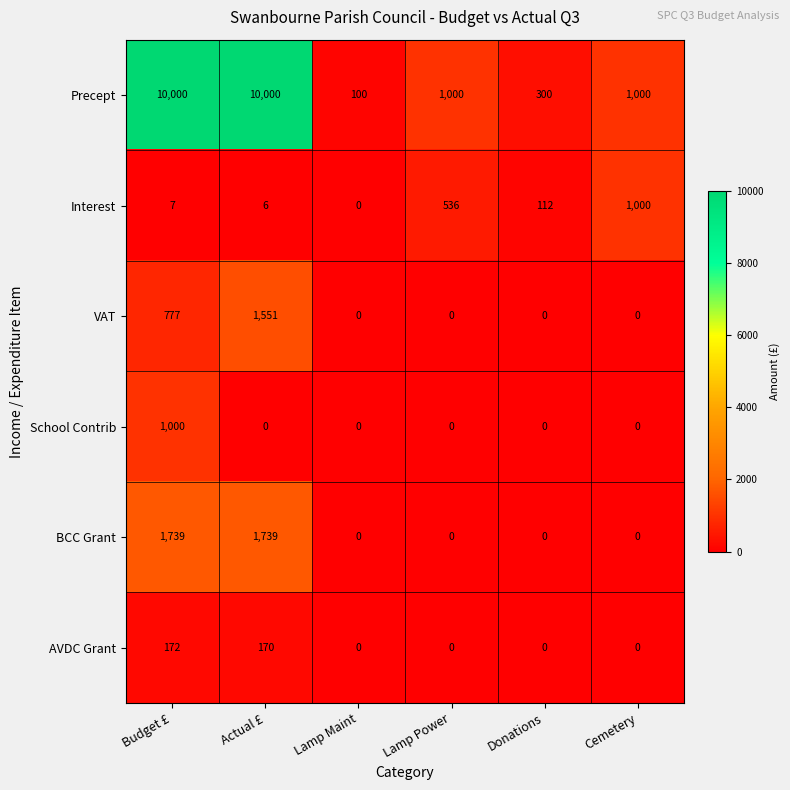

What is the average value of the Interest series?

277